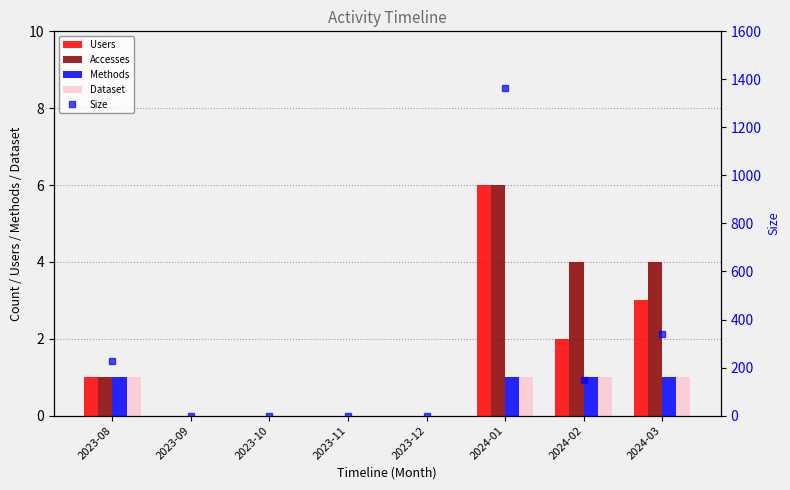

What is the average value of the Accesses series?

2